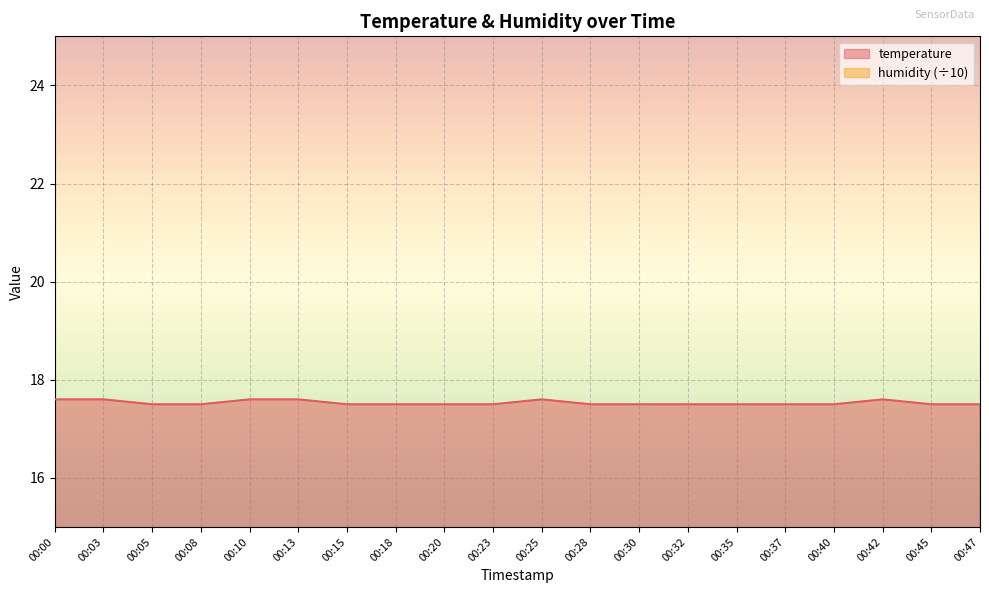

True or false: the data shows 27.4 at 00:30.

False